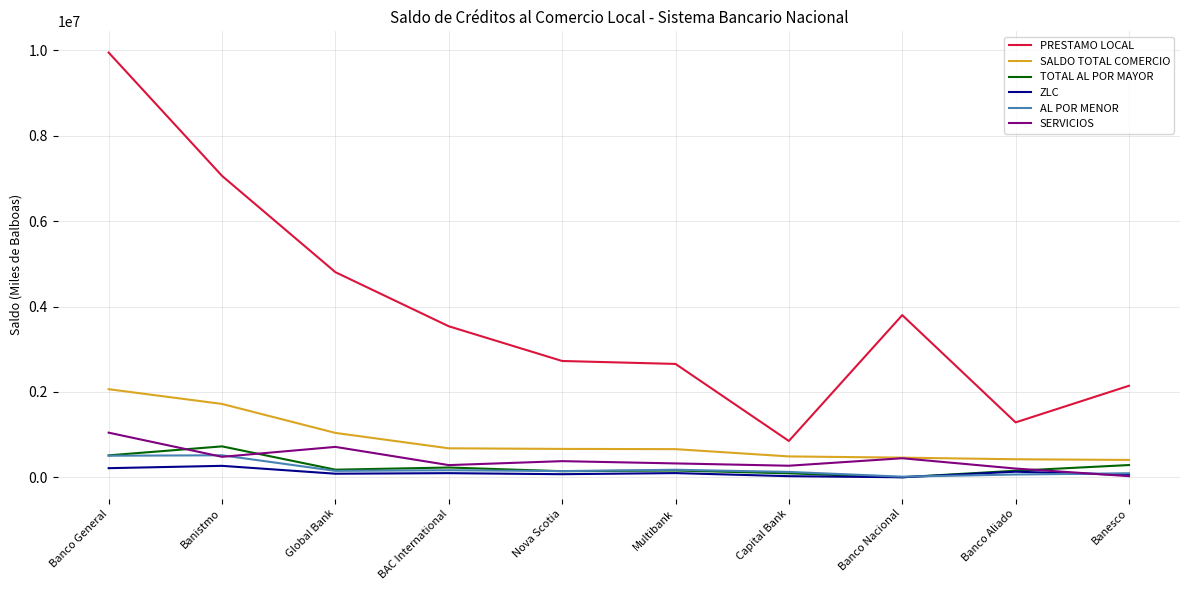

True or false: PRESTAMO LOCAL and SERVICIOS cross at least once.

False